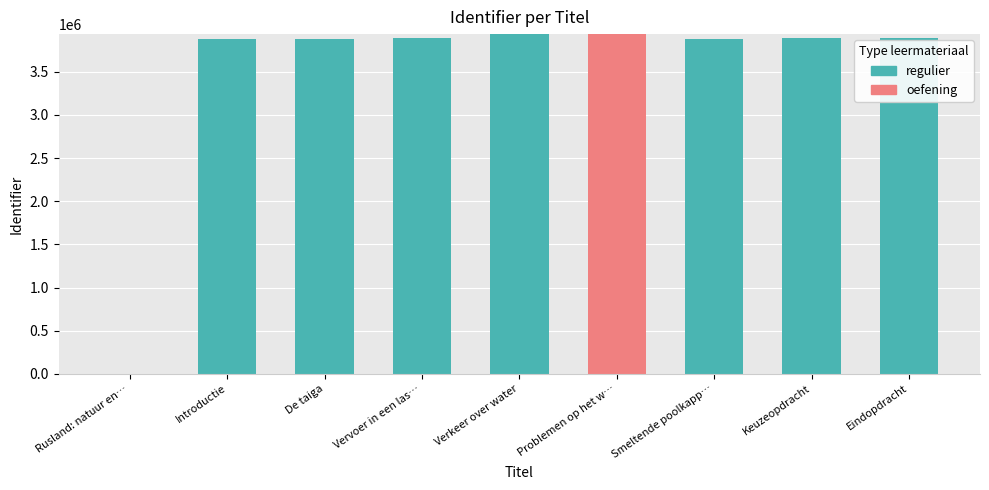

Where is regulier nearest to the value 1967735?

Introductie